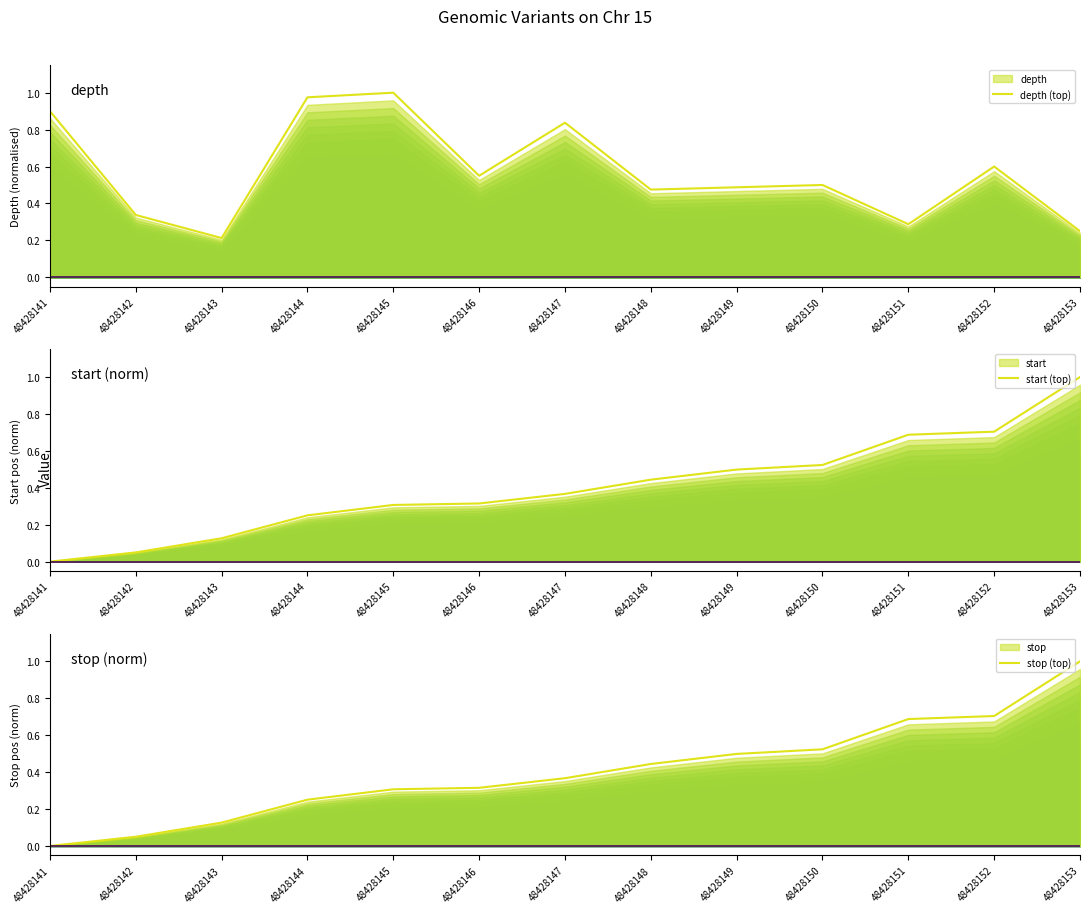

How many lines are shown in the chart?

3